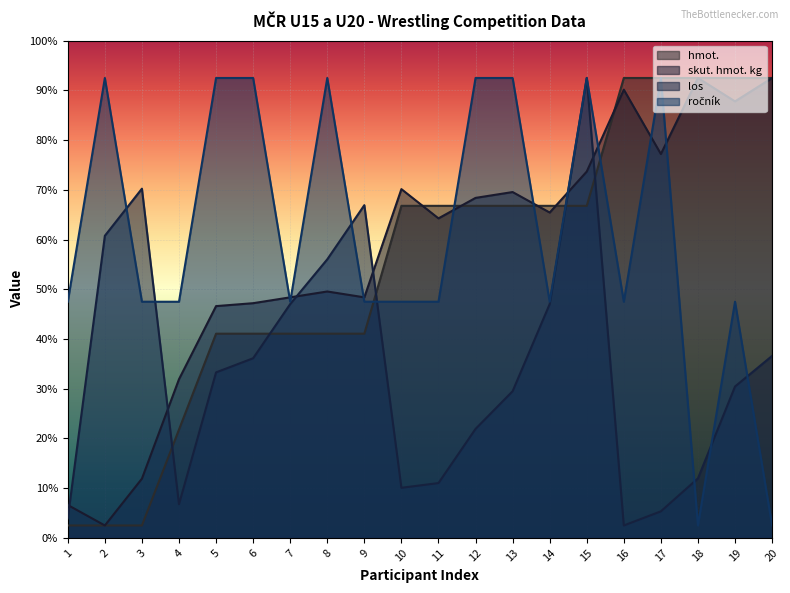

True or false: hmot. has more than 1 interior local peaks.

False